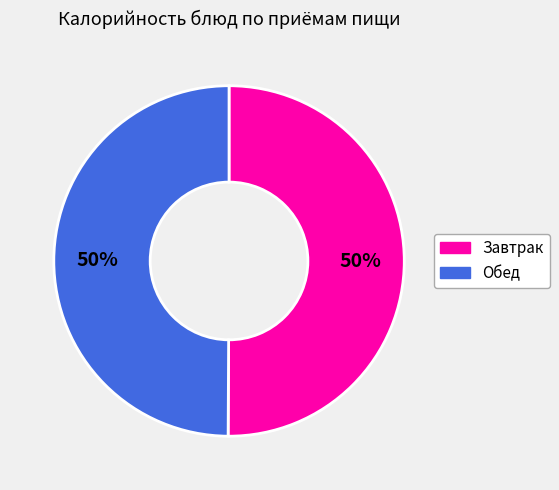

To the nearest percent, what percentage of the pie is Обед?

50%